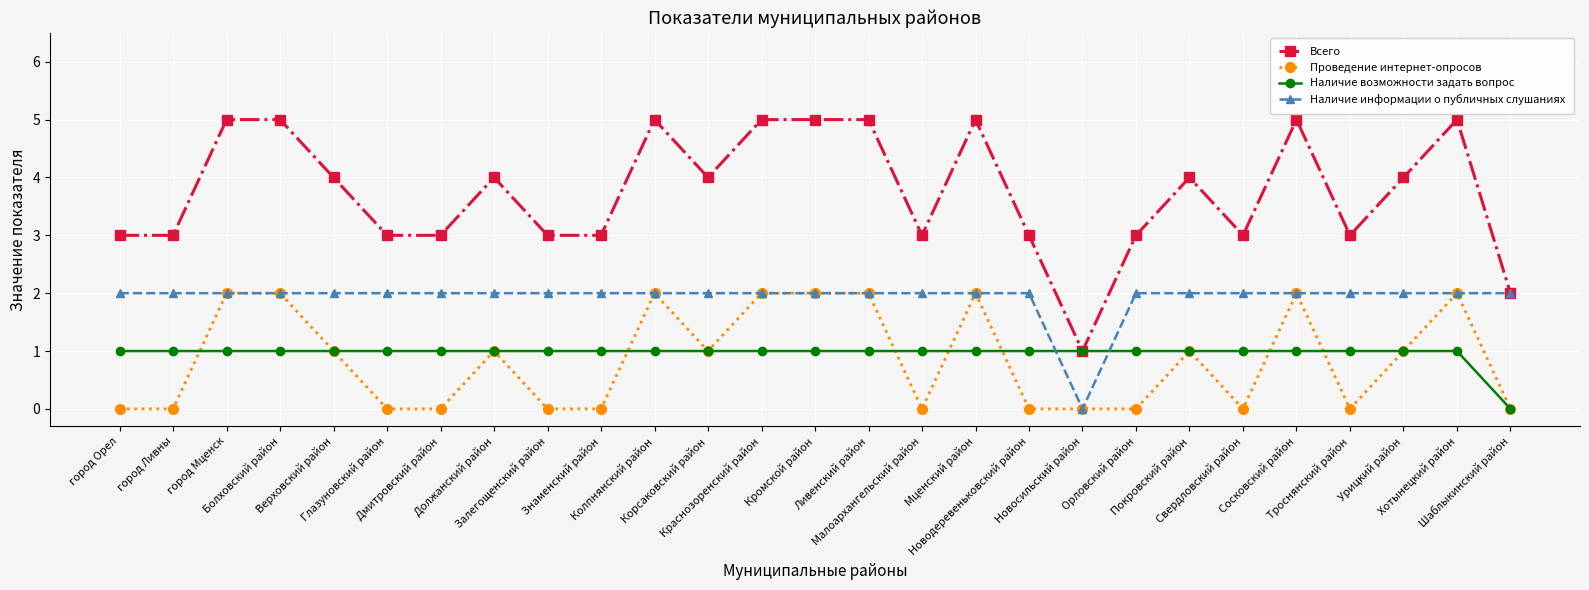

What are all the series names shown in the legend?

Всего, Проведение интернет-опросов, Наличие возможности задать вопрос, Наличие информации о публичных слушаниях